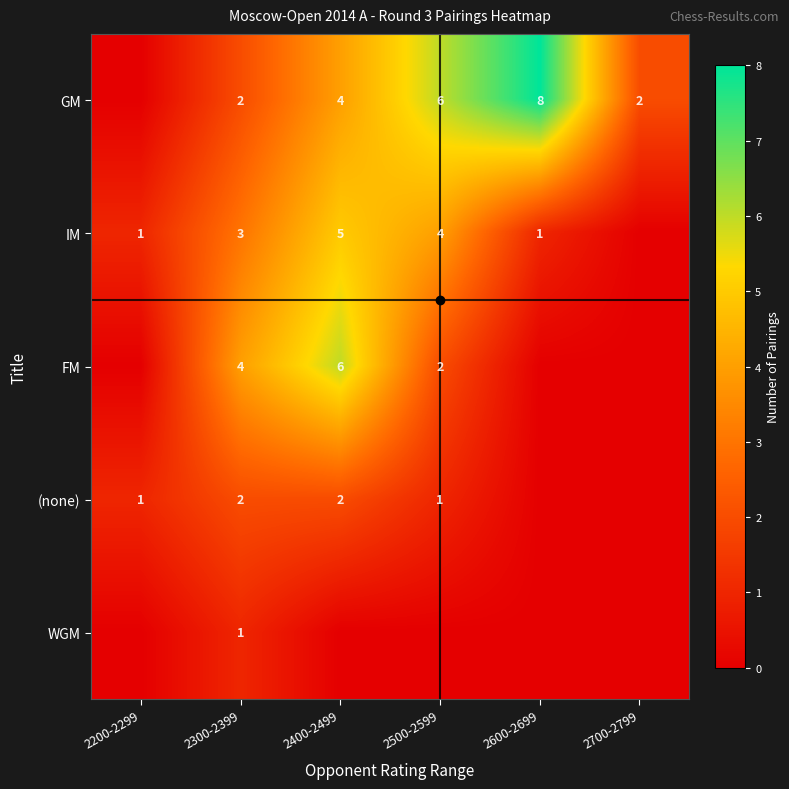

True or false: FM has a value of 4 at 2300-2399.

True